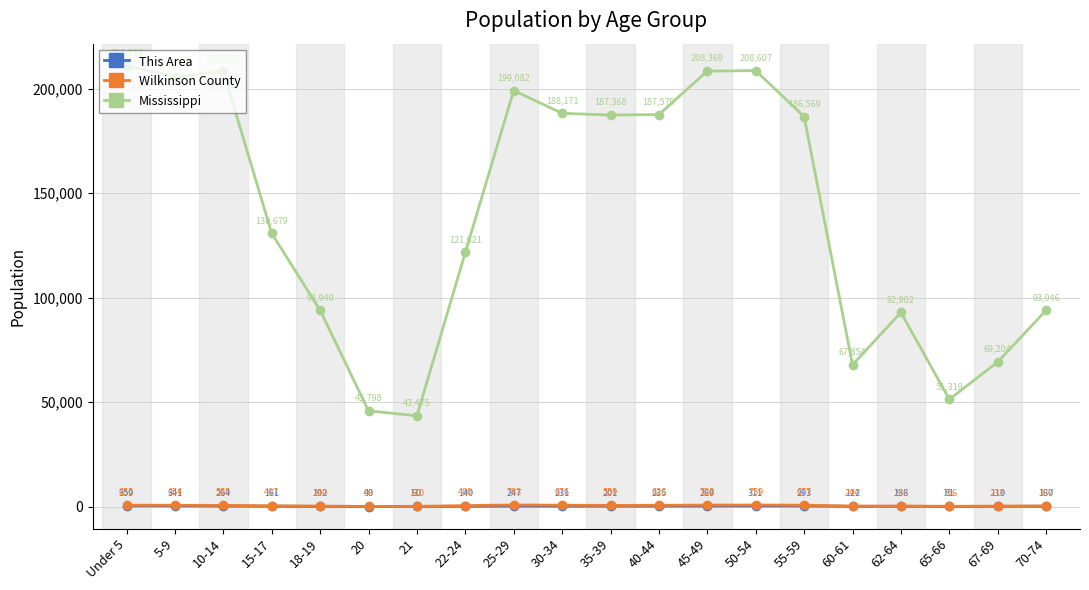

True or false: This Area has more than 0 points higher than both neighbors.

True